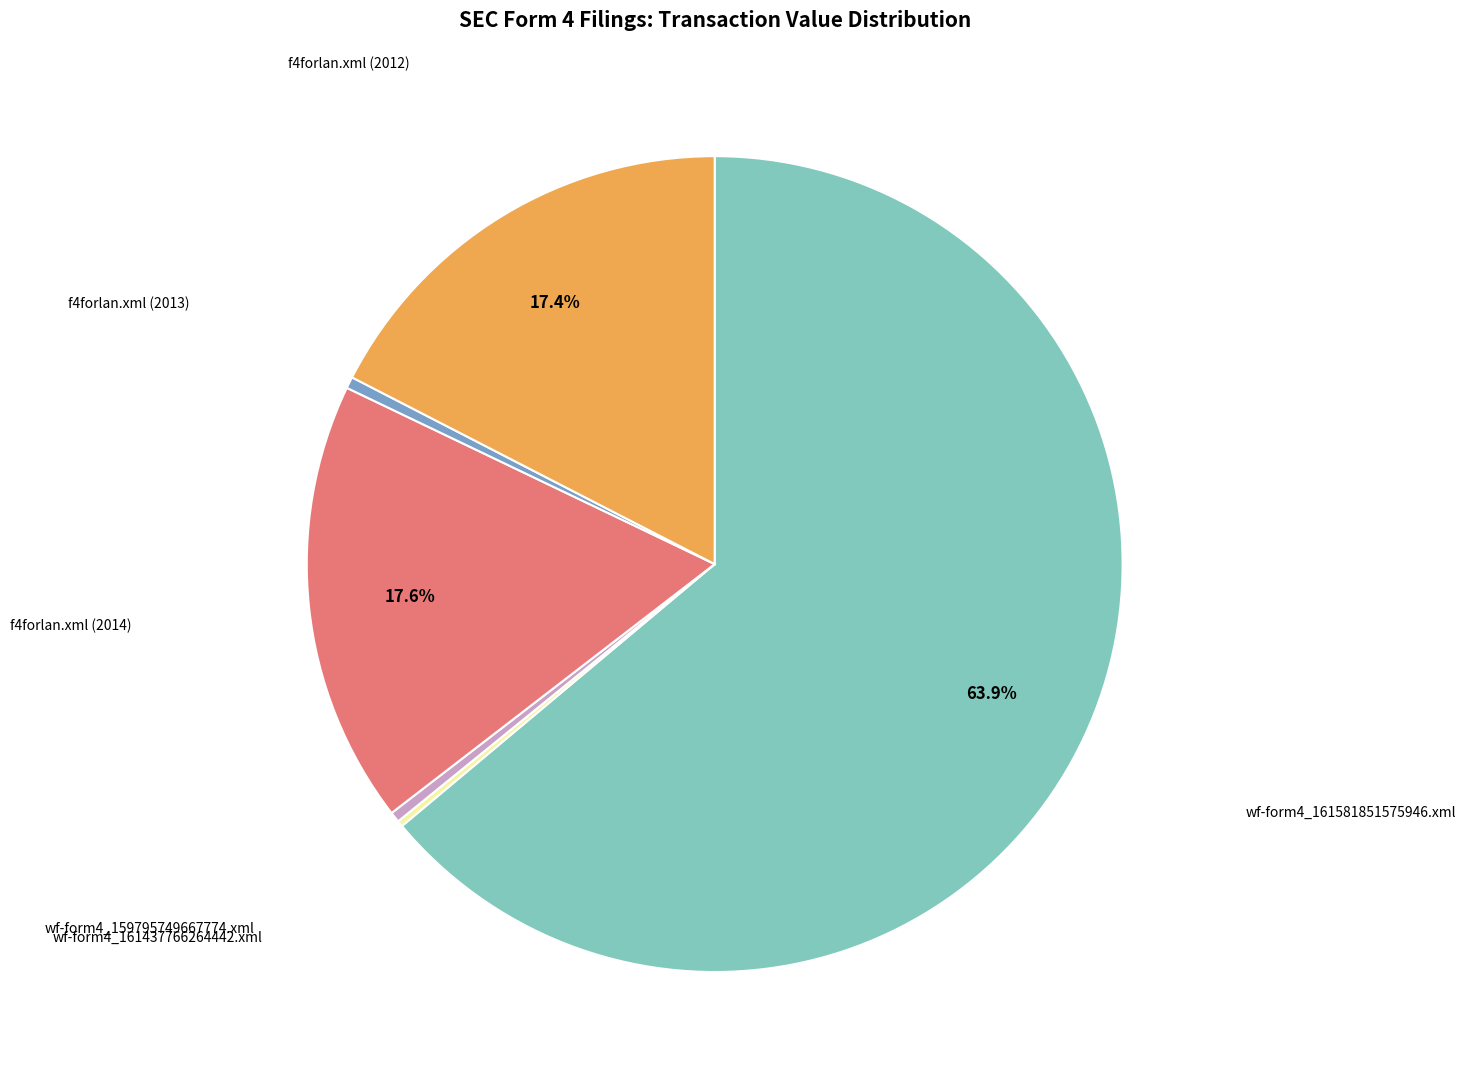

Is the sum of f4forlan.xml (2012) and wf-form4_161581851575946.xml greater than half?

Yes